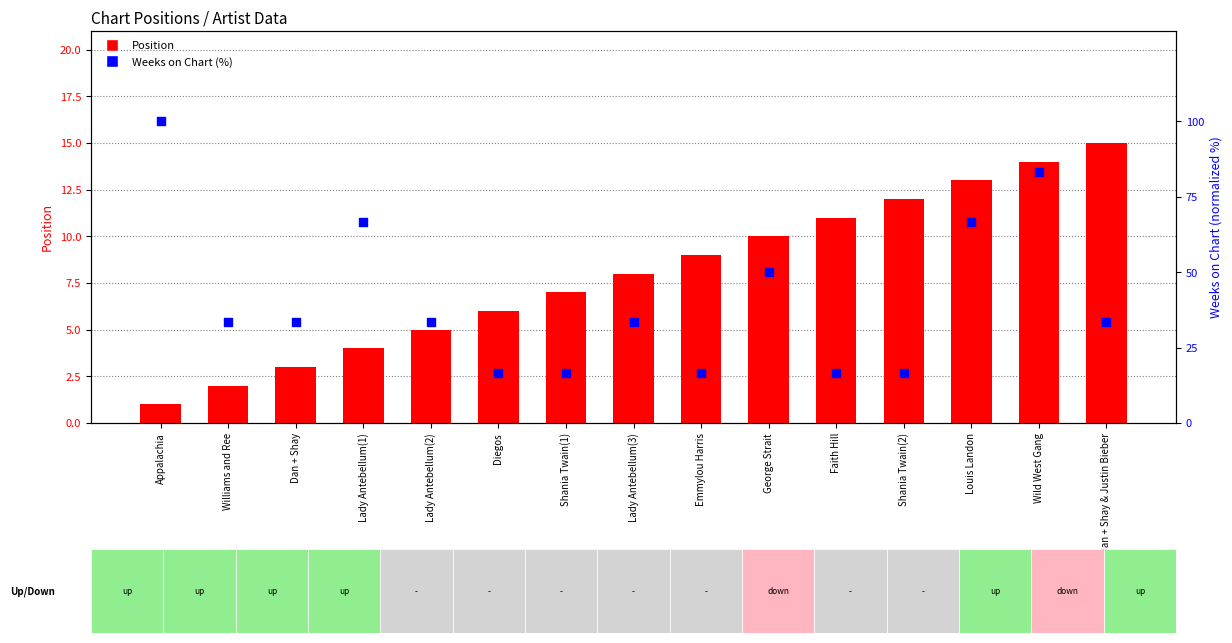

What are all the series names shown in the legend?

Position, Weeks on Chart (%)